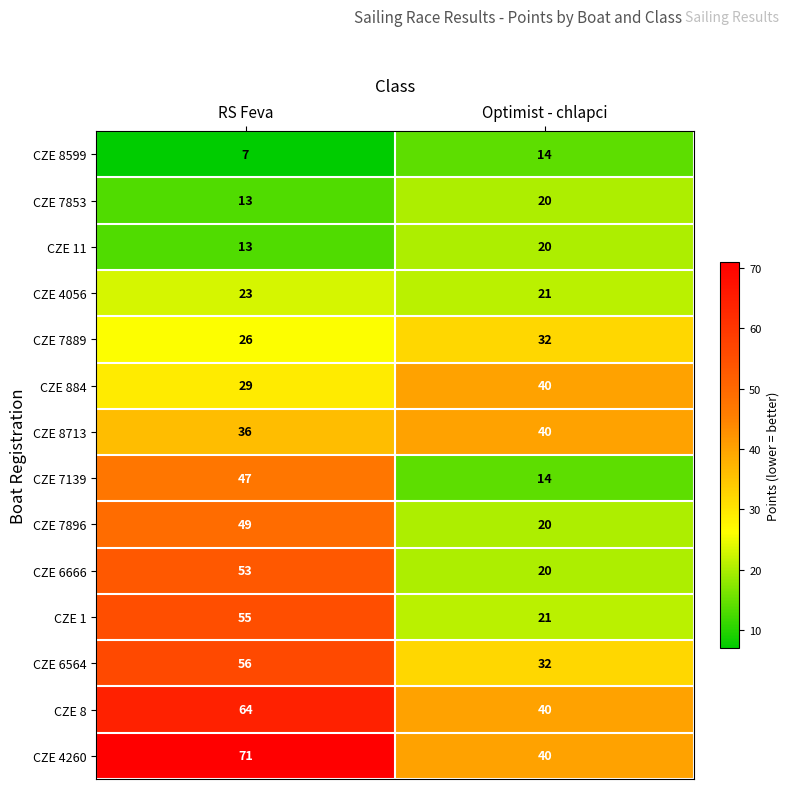

How many series are shown in this chart?

14